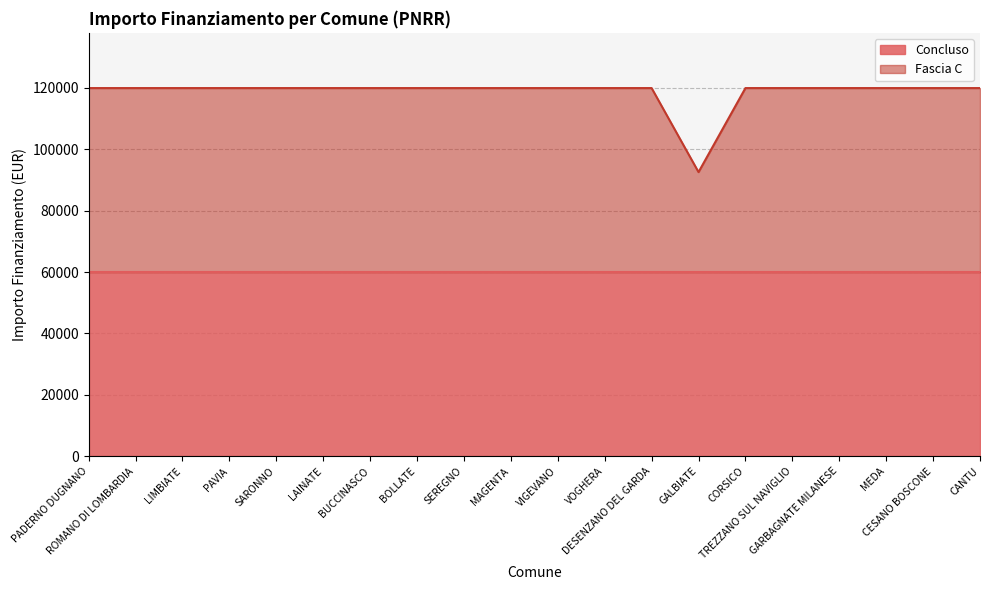

Between BOLLATE and CESANO BOSCONE, which is larger?

BOLLATE